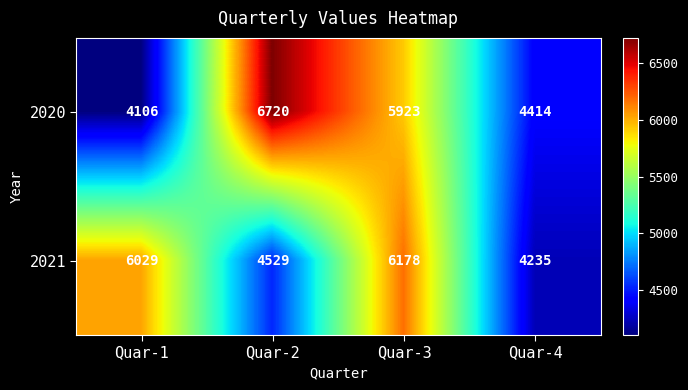

Rank the series at Quar-3 from lowest to highest value.

2020, 2021